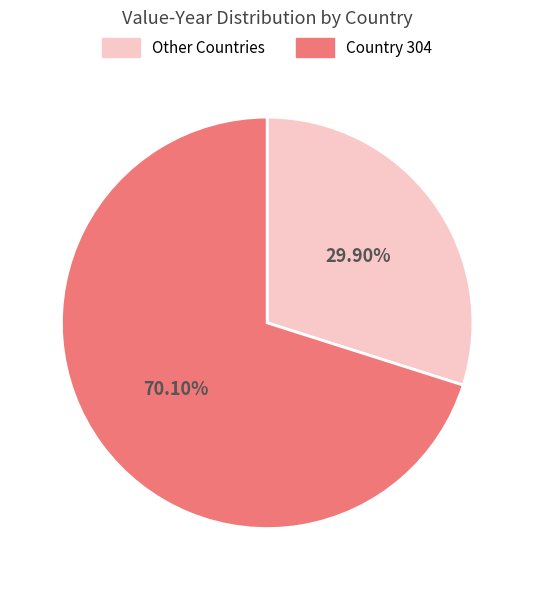

Combined, do Country 304 and Other Countries account for over 50%?

Yes